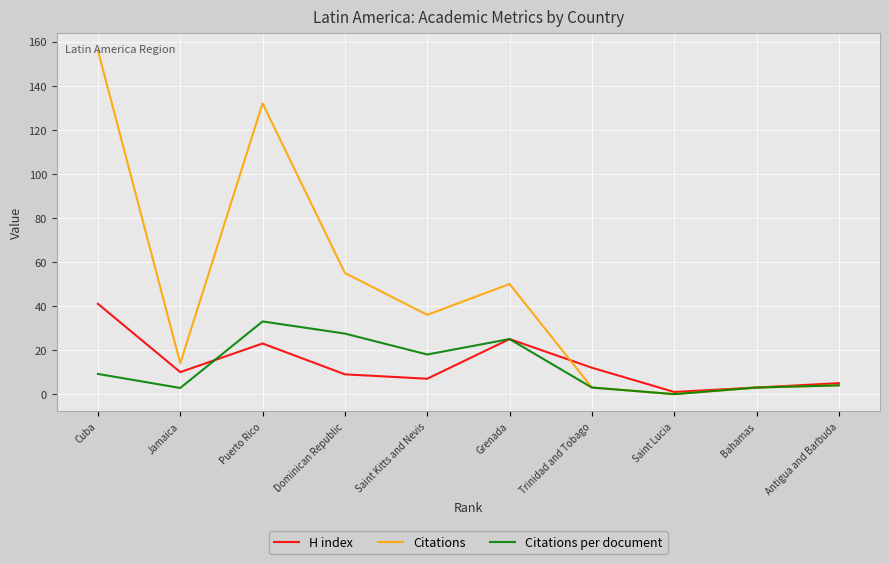

Rank the series at Trinidad and Tobago from highest to lowest value.

H index, Citations, Citations per document